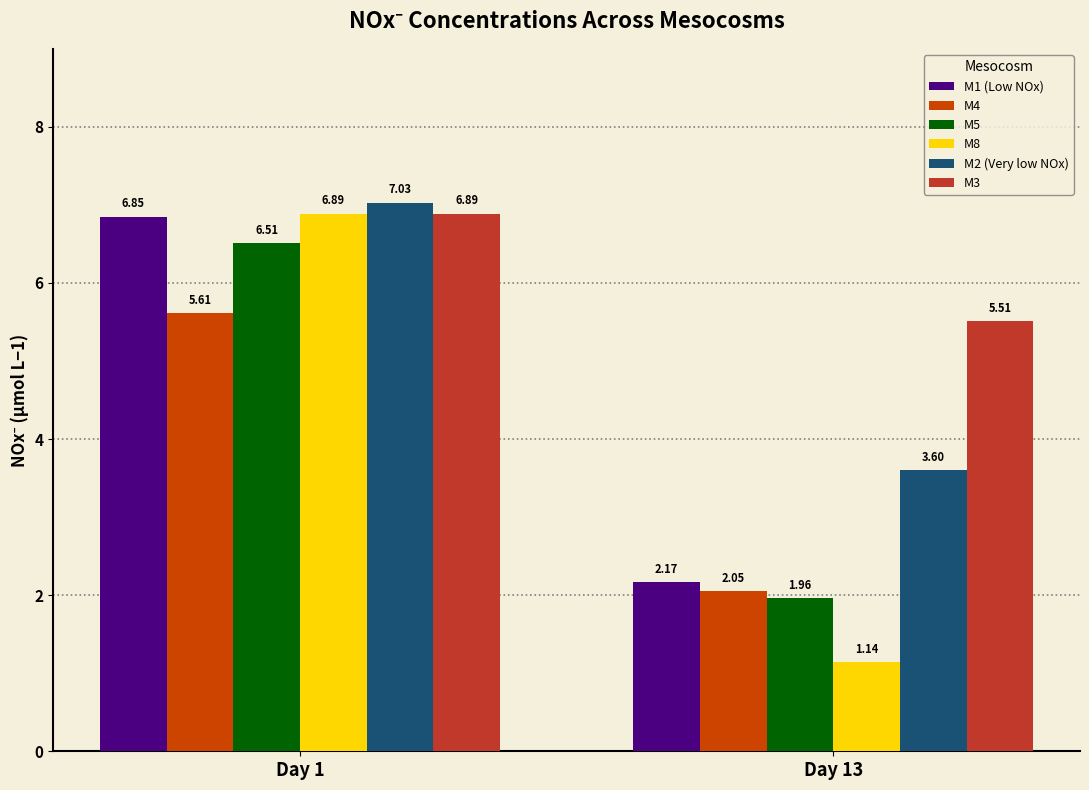

At which category does the chart reach its minimum across all series?

Day 13